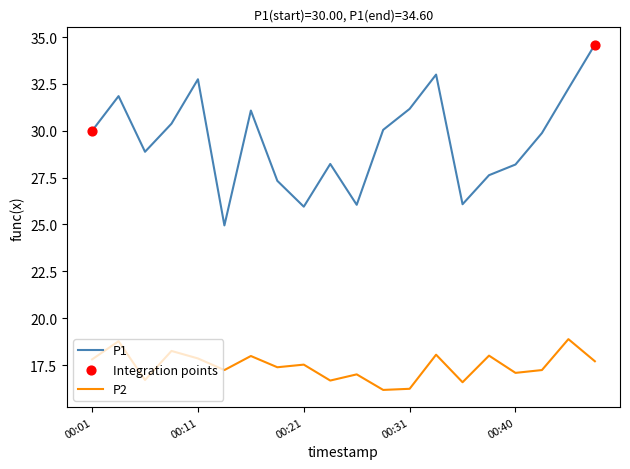

Which series has the largest total across all categories?

P1